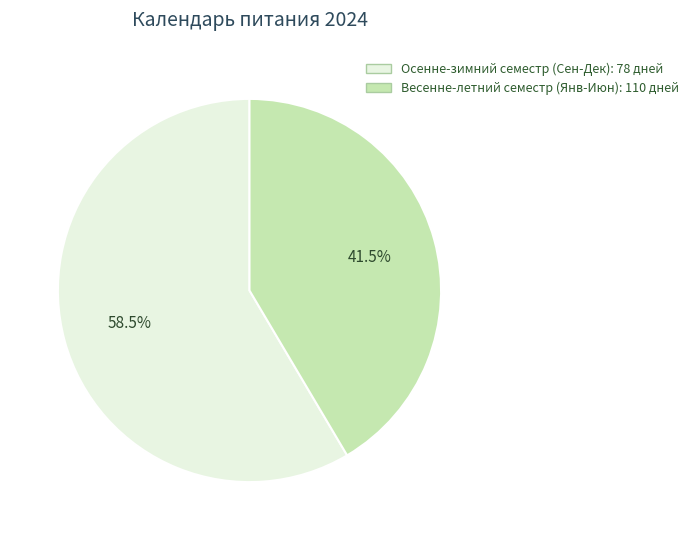

How many slices are in this pie chart?

2